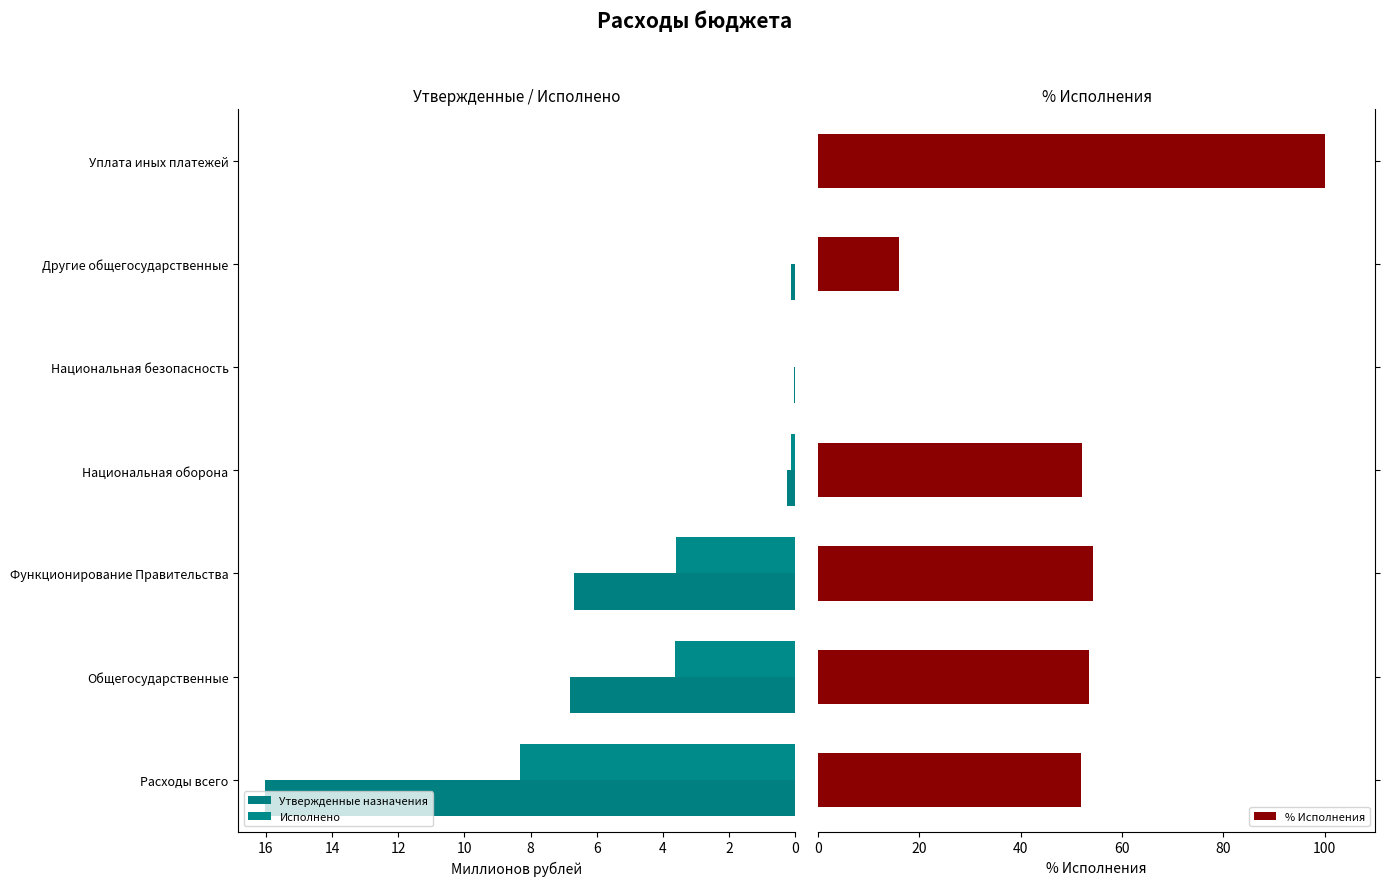

What is the sum of all Исполнено values?

15.8